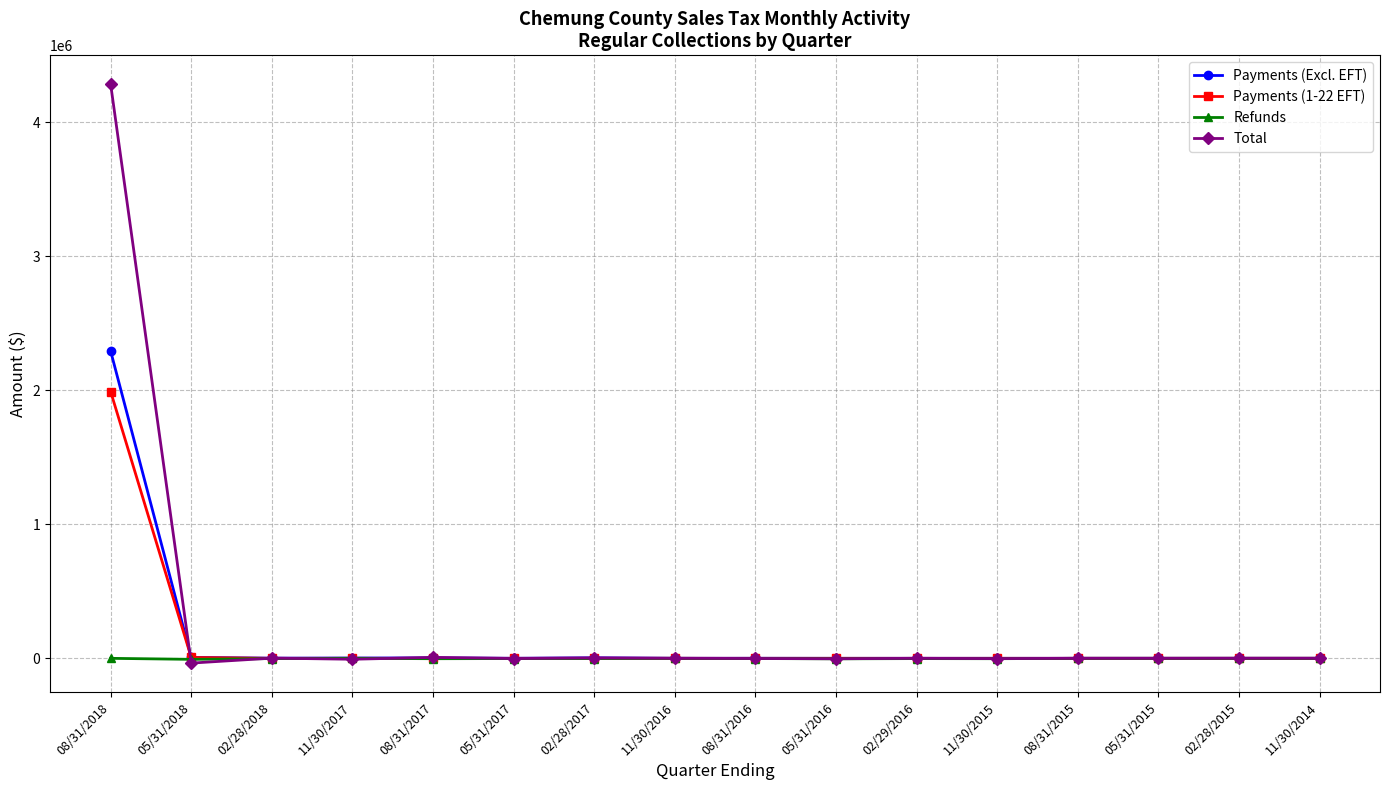

What is the minimum value for Payments (Excl. EFT)?

3.9